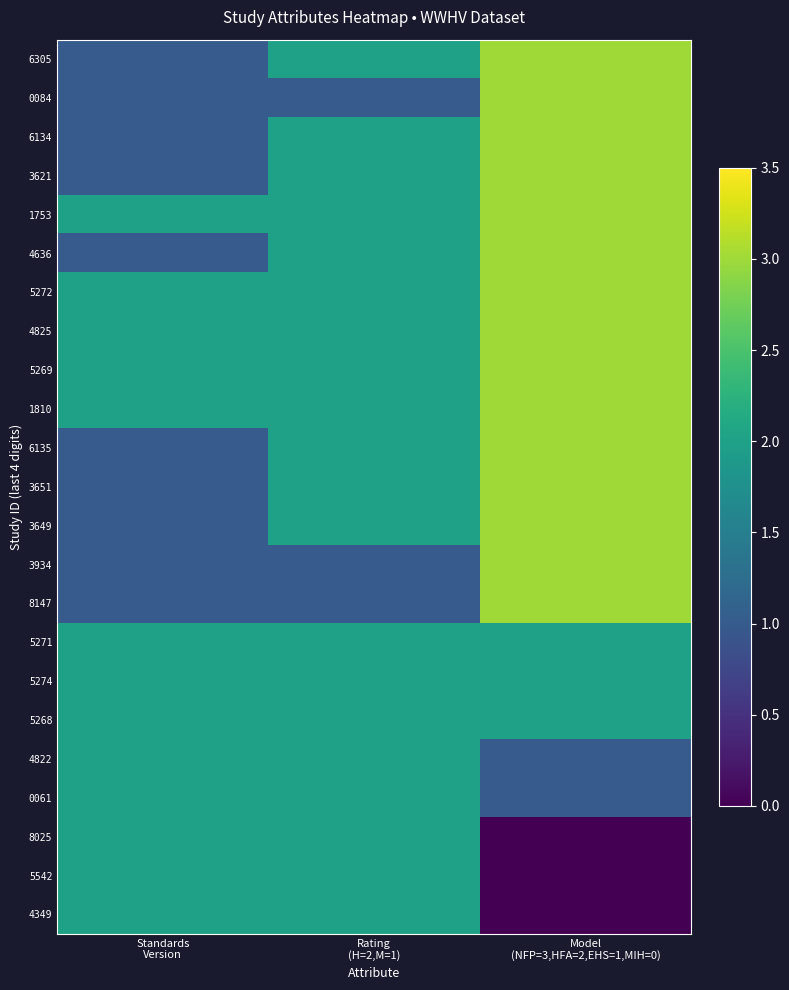

Reading right to left, what are all the values shown in this chart?

6305: Model
(NFP=3,HFA=2,EHS=1,MIH=0)=3	Rating
(H=2,M=1)=2	Standards
Version=1
0084: Model
(NFP=3,HFA=2,EHS=1,MIH=0)=3	Rating
(H=2,M=1)=1	Standards
Version=1
6134: Model
(NFP=3,HFA=2,EHS=1,MIH=0)=3	Rating
(H=2,M=1)=2	Standards
Version=1
3621: Model
(NFP=3,HFA=2,EHS=1,MIH=0)=3	Rating
(H=2,M=1)=2	Standards
Version=1
1753: Model
(NFP=3,HFA=2,EHS=1,MIH=0)=3	Rating
(H=2,M=1)=2	Standards
Version=2
4636: Model
(NFP=3,HFA=2,EHS=1,MIH=0)=3	Rating
(H=2,M=1)=2	Standards
Version=1
5272: Model
(NFP=3,HFA=2,EHS=1,MIH=0)=3	Rating
(H=2,M=1)=2	Standards
Version=2
4825: Model
(NFP=3,HFA=2,EHS=1,MIH=0)=3	Rating
(H=2,M=1)=2	Standards
Version=2
5269: Model
(NFP=3,HFA=2,EHS=1,MIH=0)=3	Rating
(H=2,M=1)=2	Standards
Version=2
1810: Model
(NFP=3,HFA=2,EHS=1,MIH=0)=3	Rating
(H=2,M=1)=2	Standards
Version=2
6135: Model
(NFP=3,HFA=2,EHS=1,MIH=0)=3	Rating
(H=2,M=1)=2	Standards
Version=1
3651: Model
(NFP=3,HFA=2,EHS=1,MIH=0)=3	Rating
(H=2,M=1)=2	Standards
Version=1
3649: Model
(NFP=3,HFA=2,EHS=1,MIH=0)=3	Rating
(H=2,M=1)=2	Standards
Version=1
3934: Model
(NFP=3,HFA=2,EHS=1,MIH=0)=3	Rating
(H=2,M=1)=1	Standards
Version=1
8147: Model
(NFP=3,HFA=2,EHS=1,MIH=0)=3	Rating
(H=2,M=1)=1	Standards
Version=1
5271: Model
(NFP=3,HFA=2,EHS=1,MIH=0)=2	Rating
(H=2,M=1)=2	Standards
Version=2
5274: Model
(NFP=3,HFA=2,EHS=1,MIH=0)=2	Rating
(H=2,M=1)=2	Standards
Version=2
5268: Model
(NFP=3,HFA=2,EHS=1,MIH=0)=2	Rating
(H=2,M=1)=2	Standards
Version=2
4822: Model
(NFP=3,HFA=2,EHS=1,MIH=0)=1	Rating
(H=2,M=1)=2	Standards
Version=2
0061: Model
(NFP=3,HFA=2,EHS=1,MIH=0)=1	Rating
(H=2,M=1)=2	Standards
Version=2
8025: Model
(NFP=3,HFA=2,EHS=1,MIH=0)=0	Rating
(H=2,M=1)=2	Standards
Version=2
5542: Model
(NFP=3,HFA=2,EHS=1,MIH=0)=0	Rating
(H=2,M=1)=2	Standards
Version=2
4349: Model
(NFP=3,HFA=2,EHS=1,MIH=0)=0	Rating
(H=2,M=1)=2	Standards
Version=2